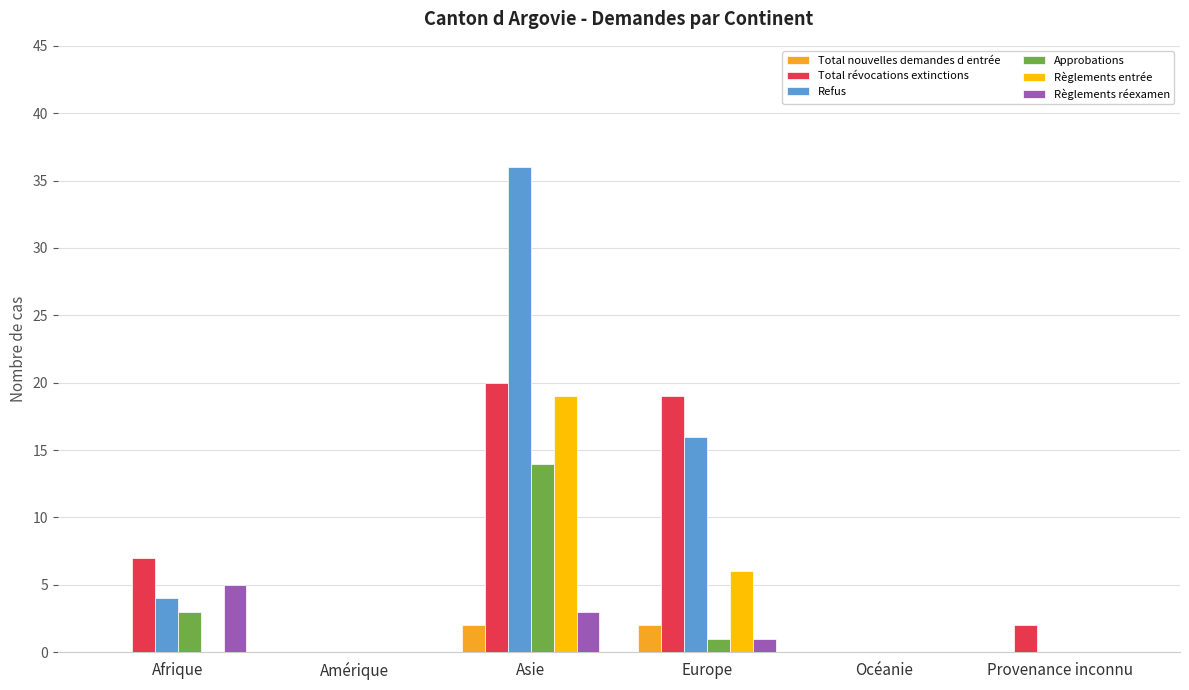

What is the highest value of the Refus series?

36